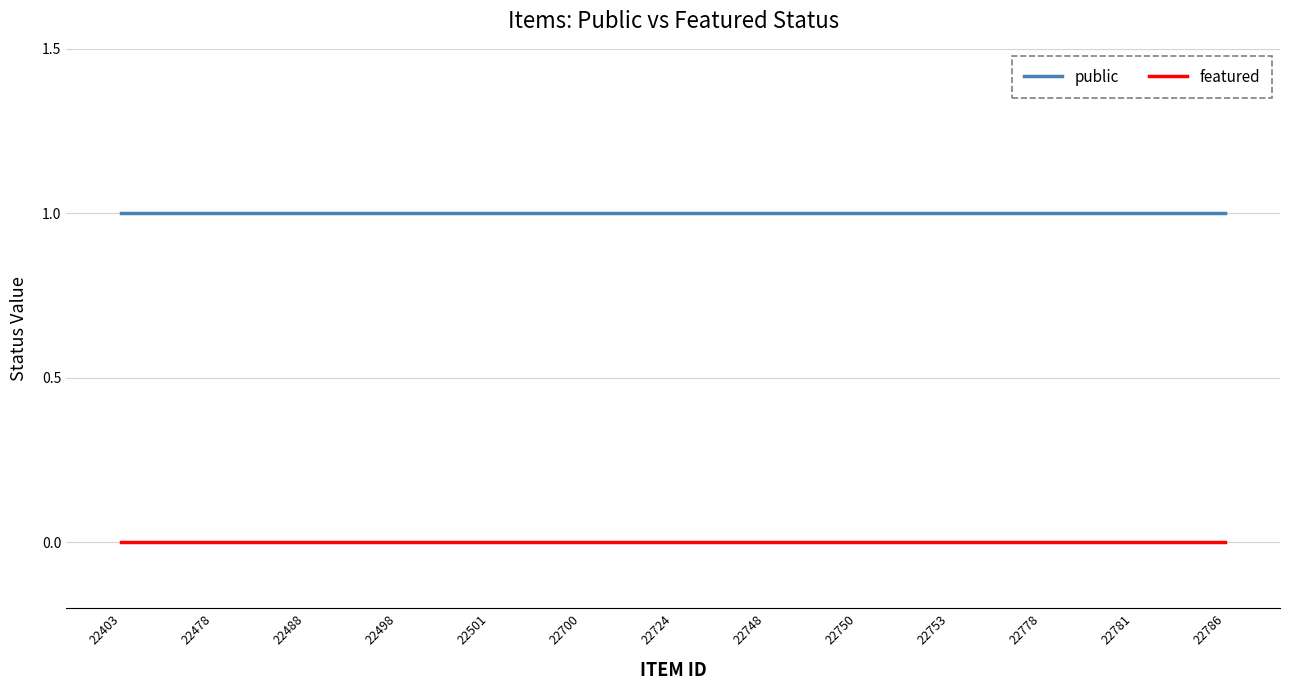

How many categories are shown in the chart?

25